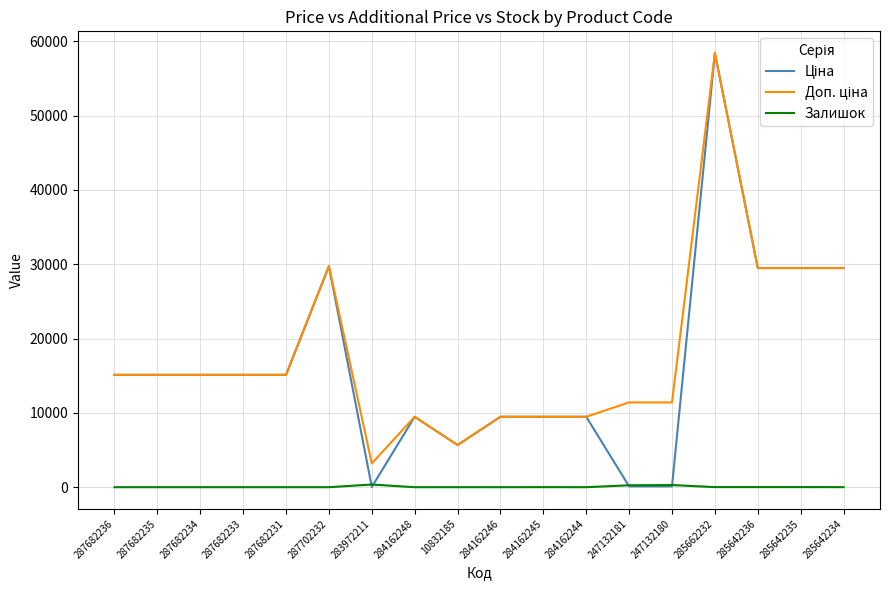

Does the chart display data point markers on the line(s)?

No